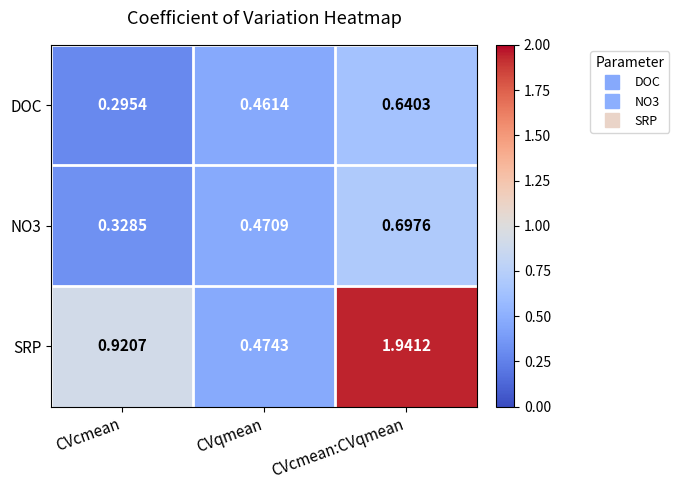

Which category has the highest value across all series?

CVcmean:CVqmean